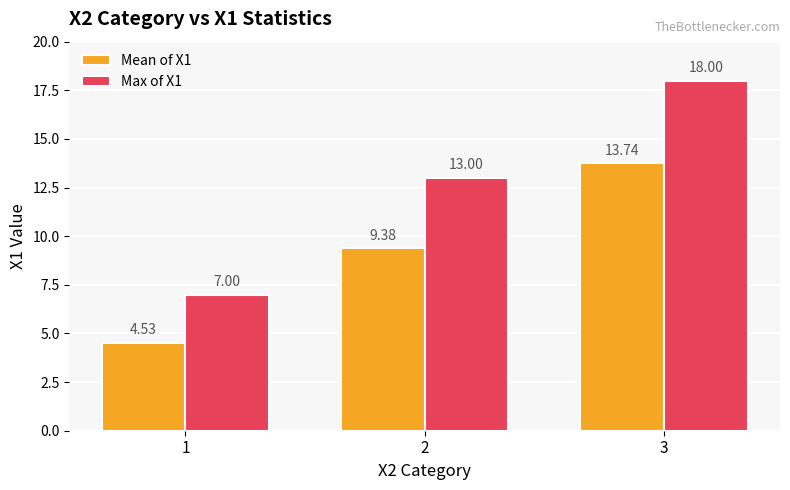

Where is Max of X1 nearest to the value 12?

2